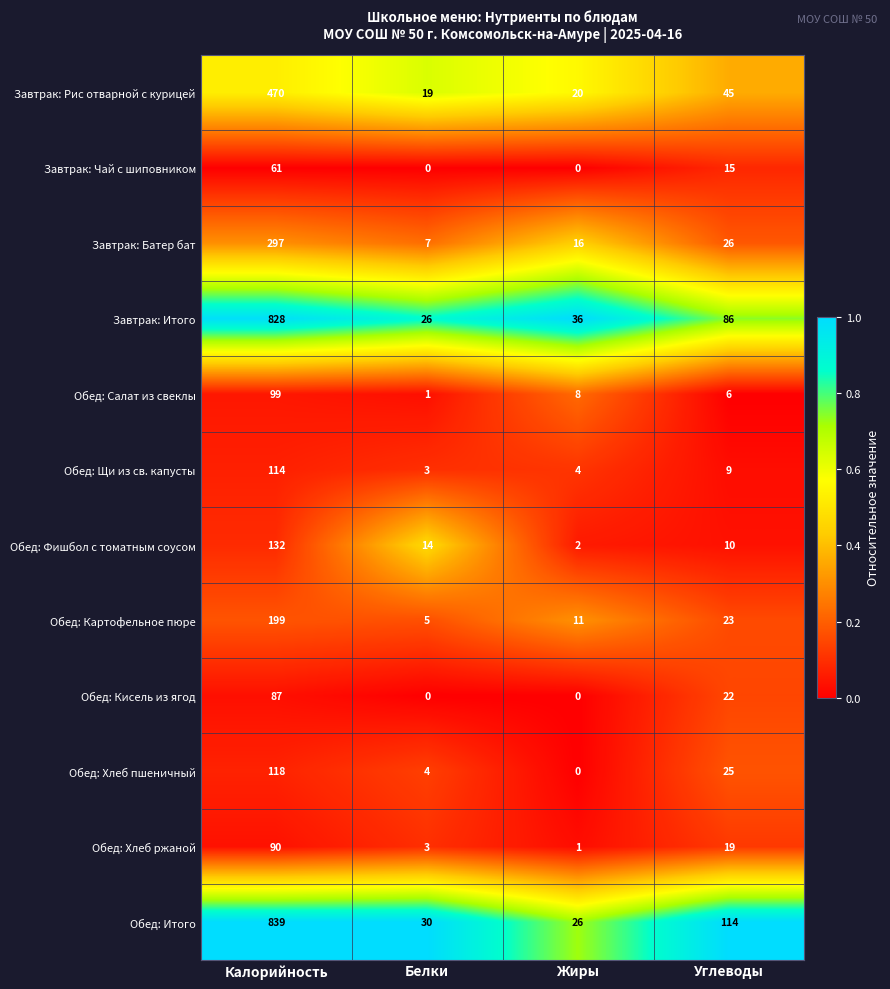

What is the spread (max minus min) of values at Белки?

30